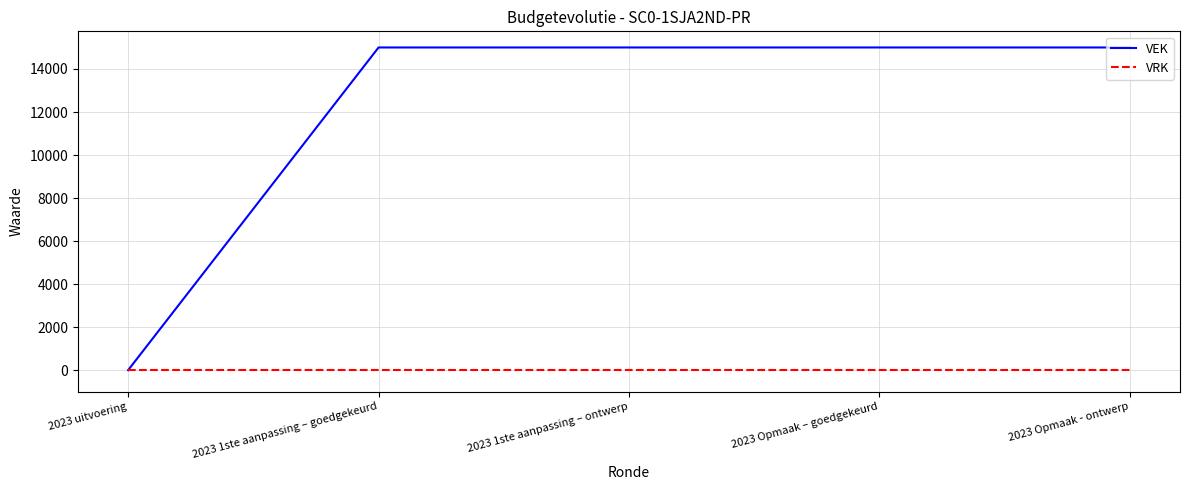

Rank the series by their average value, from lowest to highest.

VRK, VEK